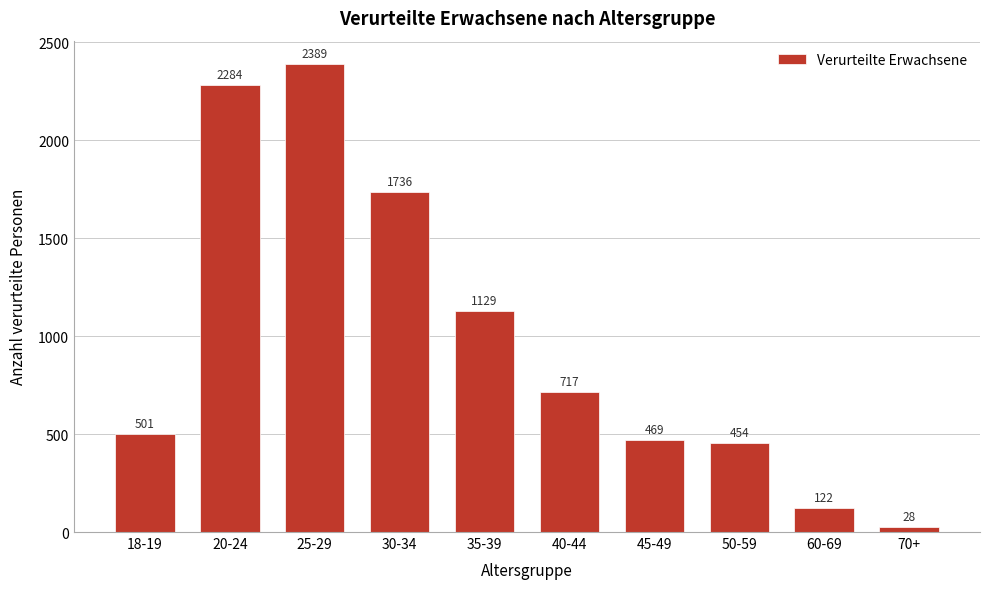

Reading left to right, list all the values displayed in this chart.

501	2284	2389	1736	1129	717	469	454	122	28